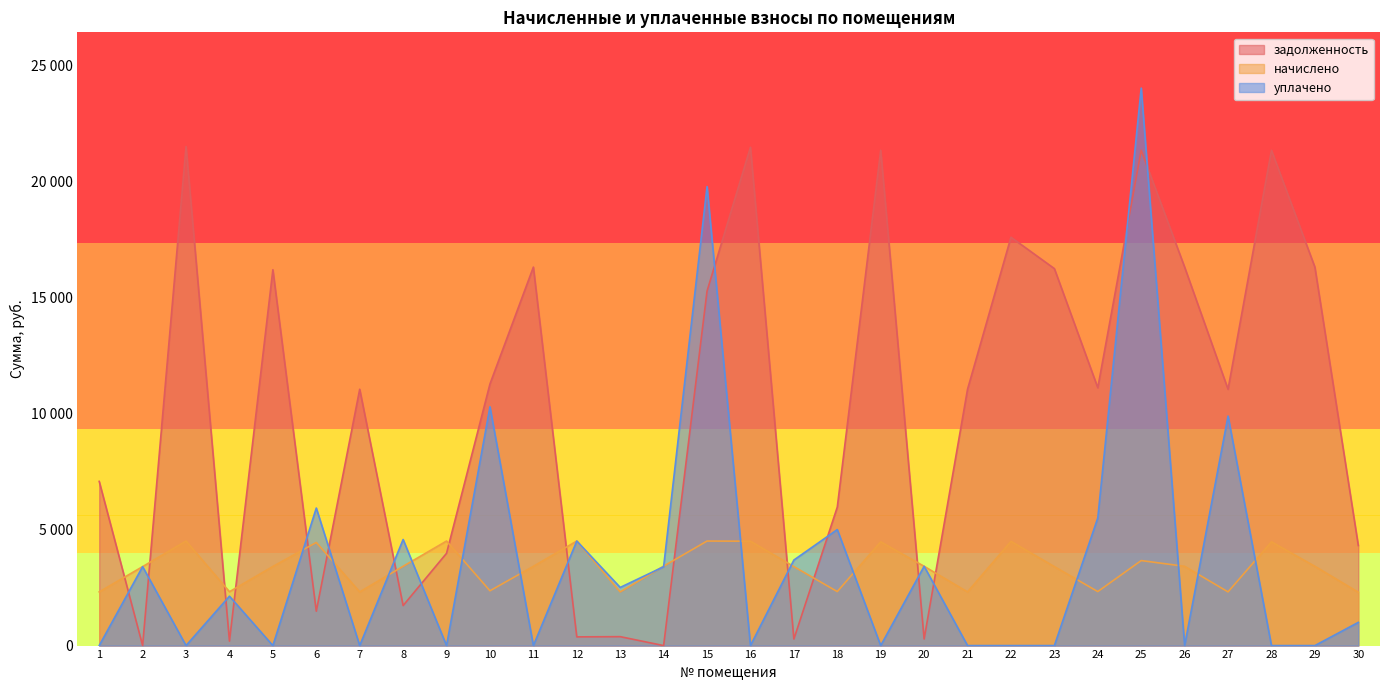

How many categories are shown in the chart?

30